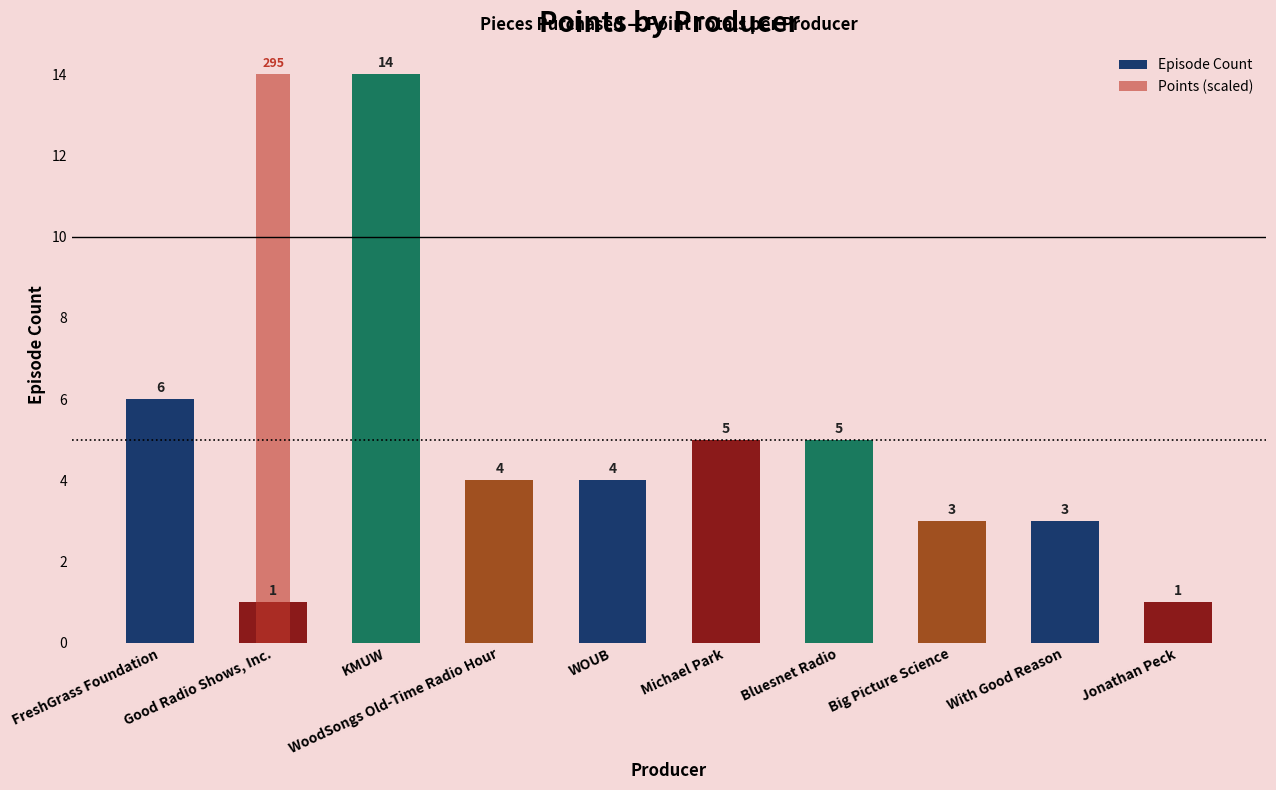

How many categories are shown in the chart?

10